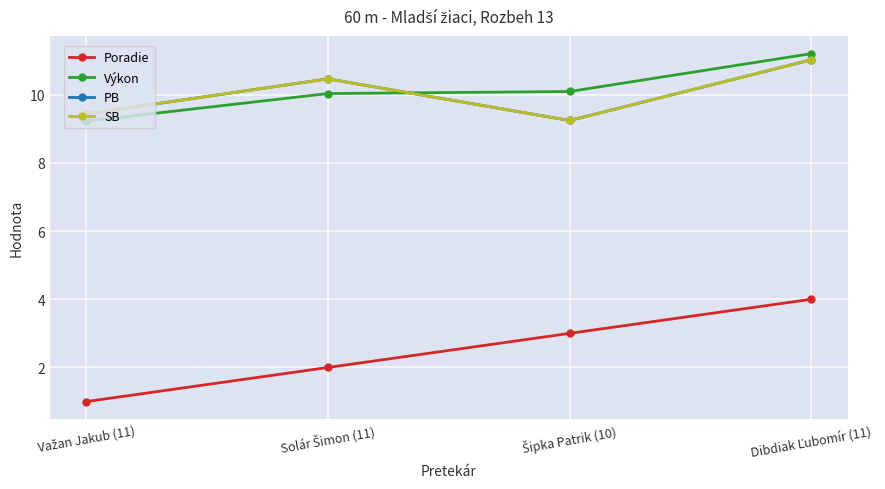

What is the label of the 2nd point from the left?

Solár Šimon (11)